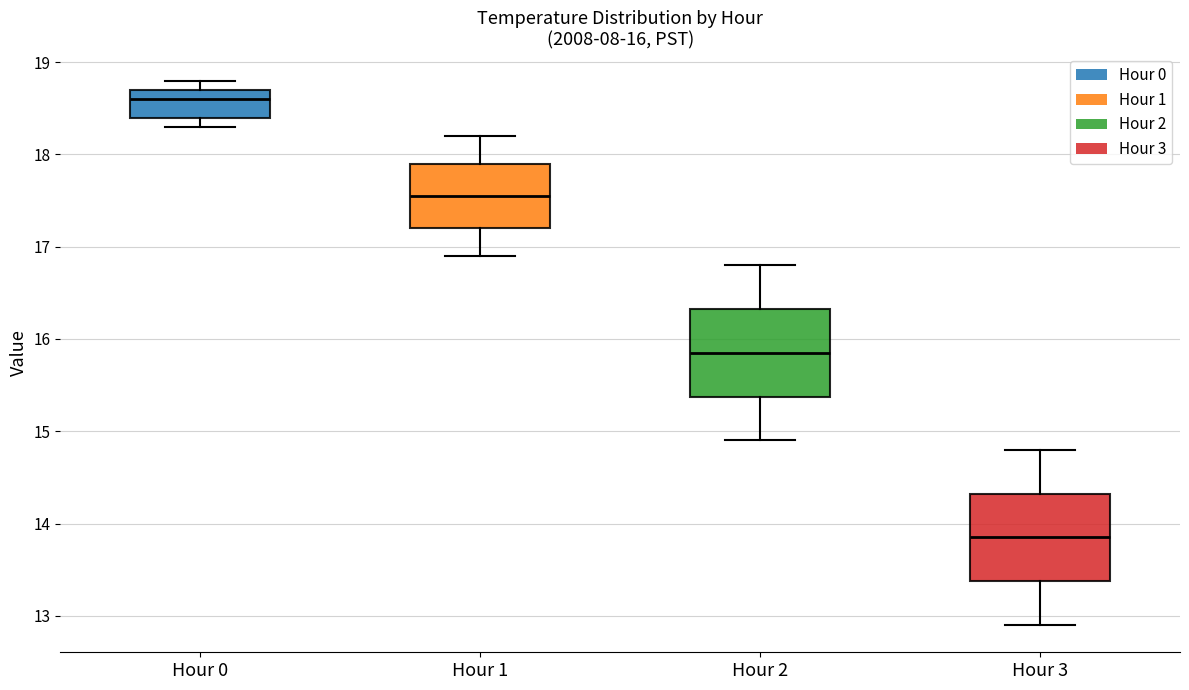

Which box has the lowest median line?

Hour 3